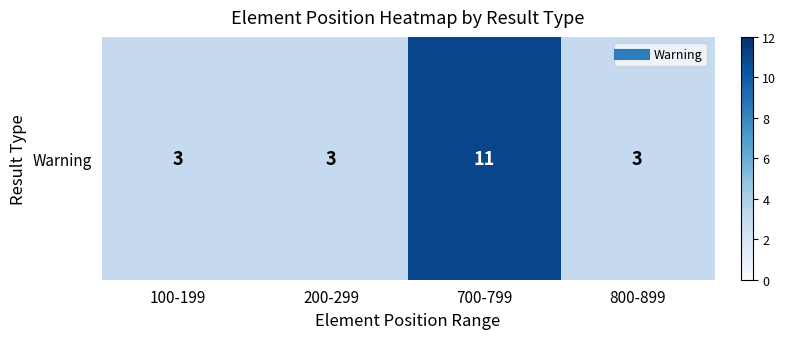

Count the number of categories in the chart.

4